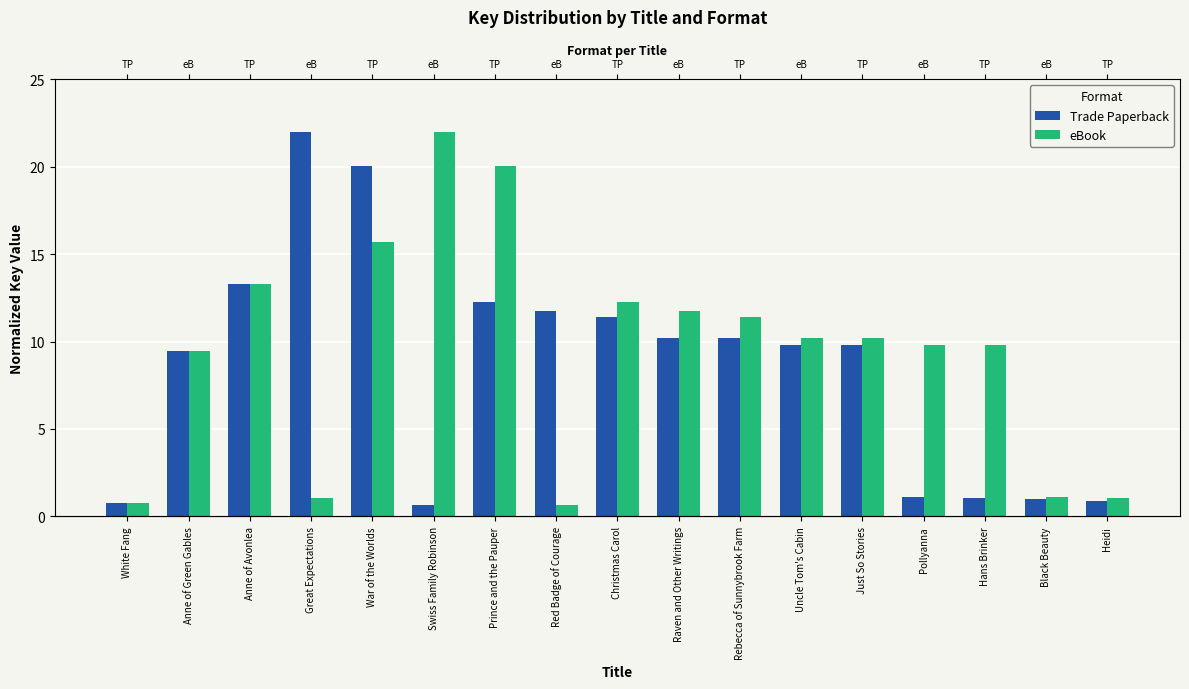

List the series in order of their overall mean, lowest first.

Trade Paperback, eBook